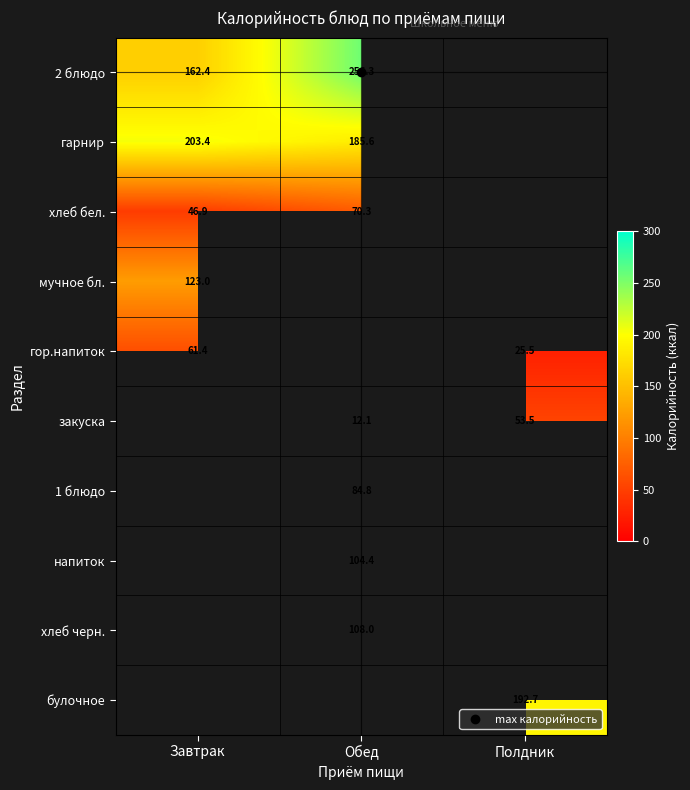

What is the smallest value displayed?

12.1